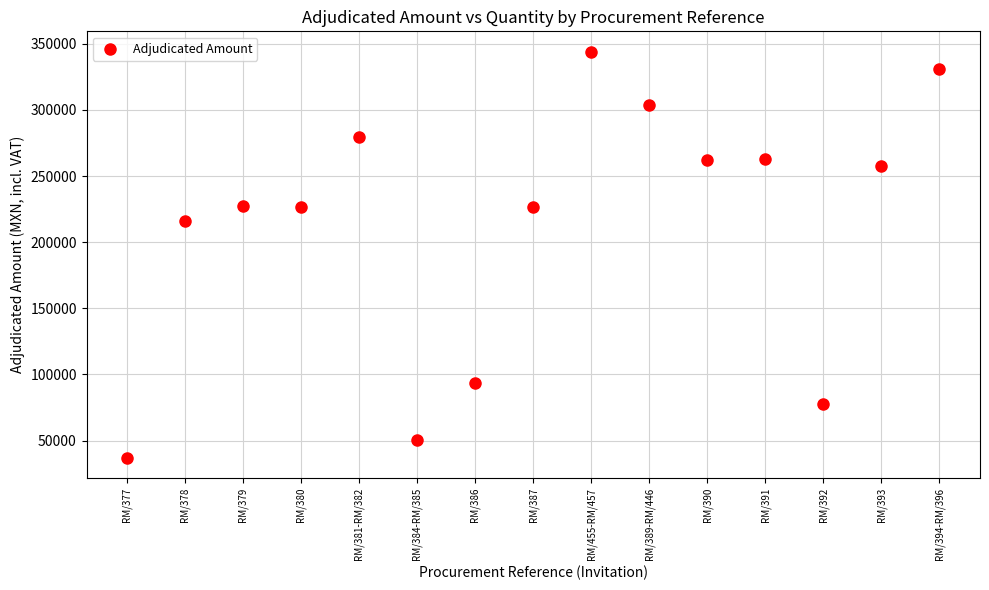

What Y value in the scatter plot is closest to 190568?

215949.0